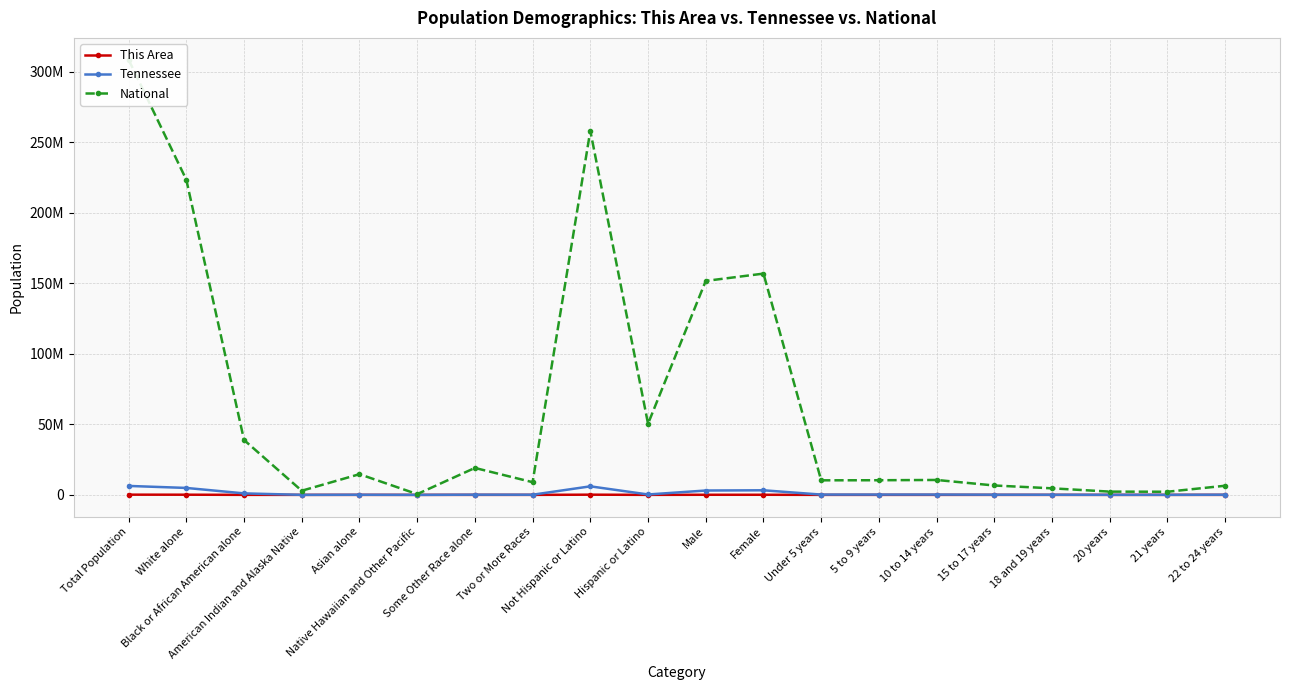

At how many categories does at least one series exceed 172391712?

3